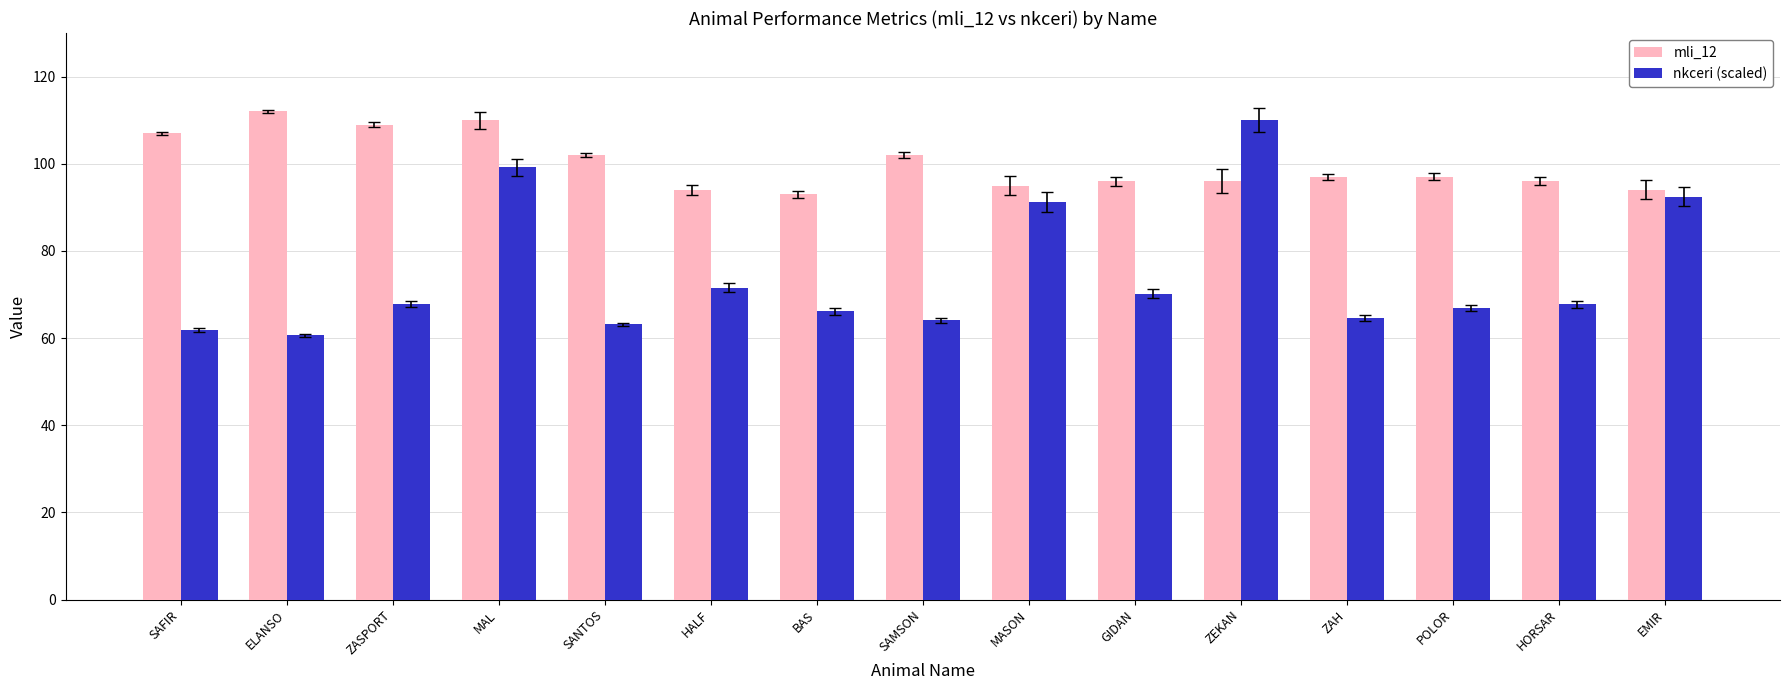

What is the spread (max minus min) of values at EMIR?

1.6